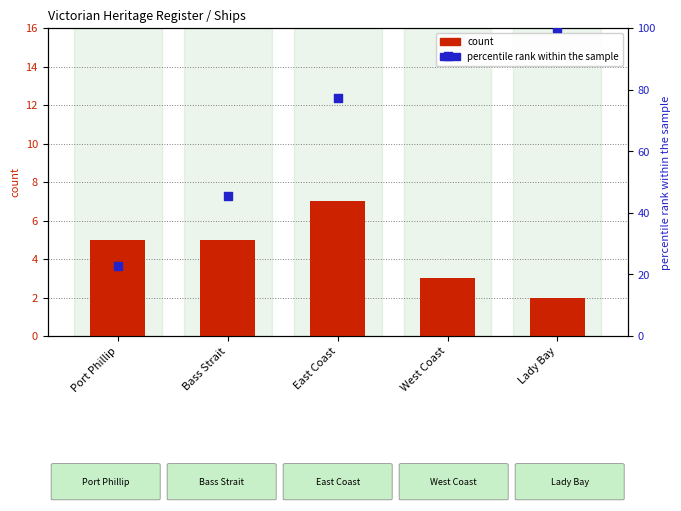

Which series has the widest spread of Y values?

percentile rank within the sample